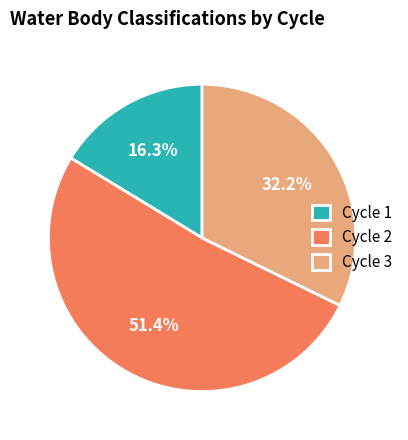

Is the sum of Cycle 2 and Cycle 3 greater than half?

Yes